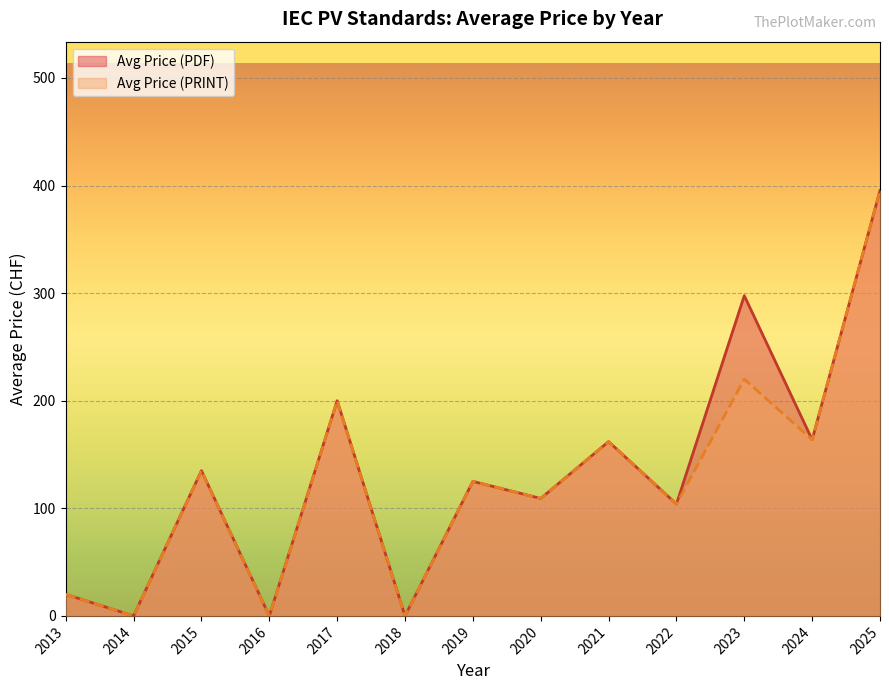

Is the value of Avg Price (PRINT) at 2020 greater than the value of Avg Price (PDF) at 22?

No